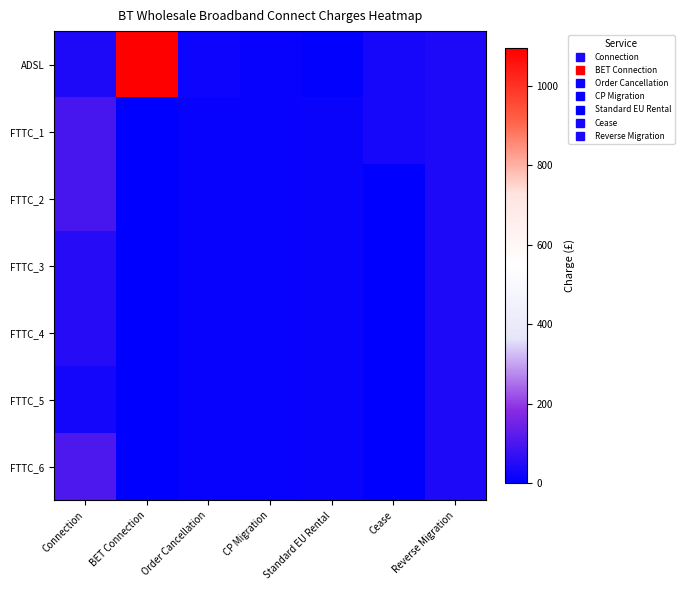

What is the maximum value shown in the chart?

1094.0